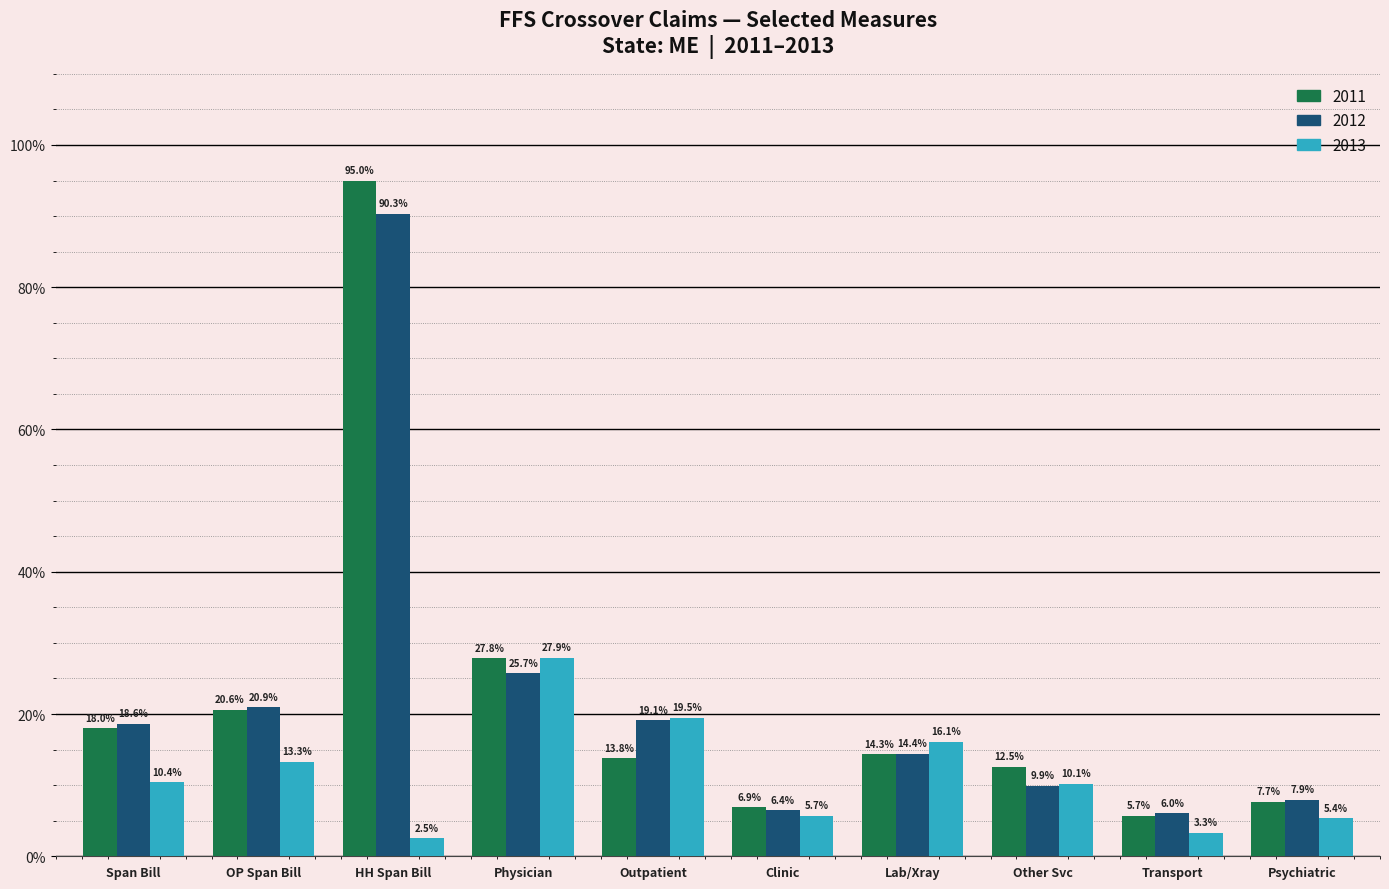

What is the value of the 2011 bar at the 2nd from the left?

20.6